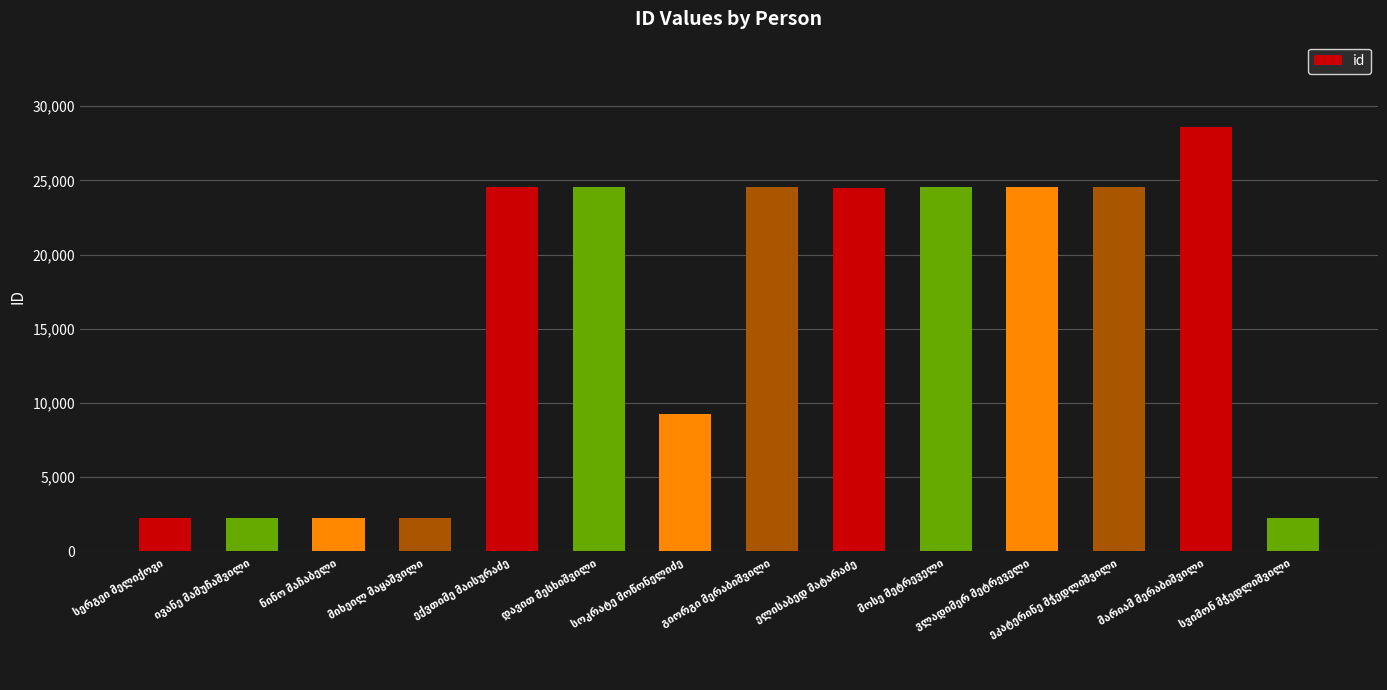

What is the difference between the maximum and second lowest values?

26380